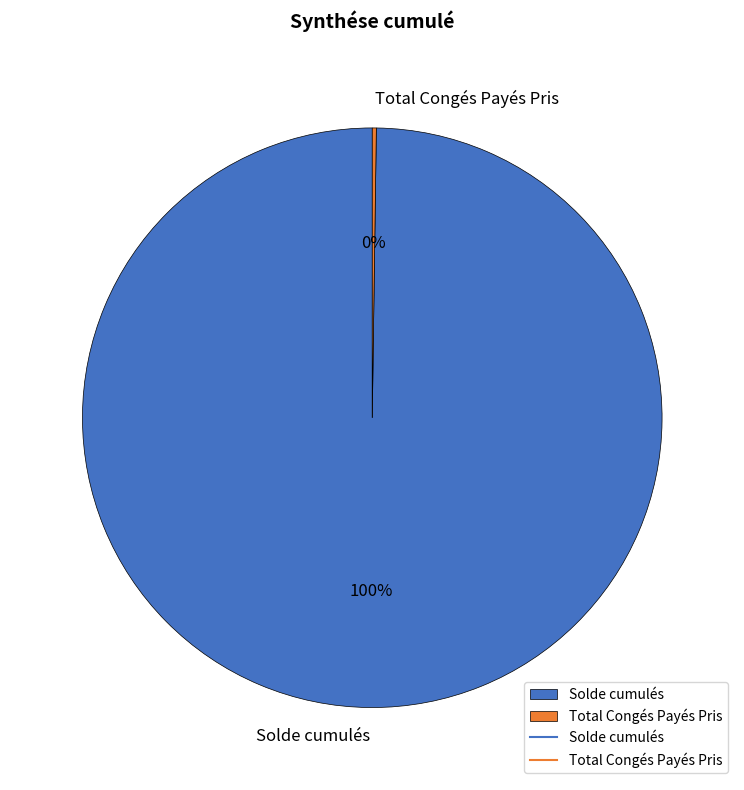

Which category accounts for the majority?

Solde cumulés